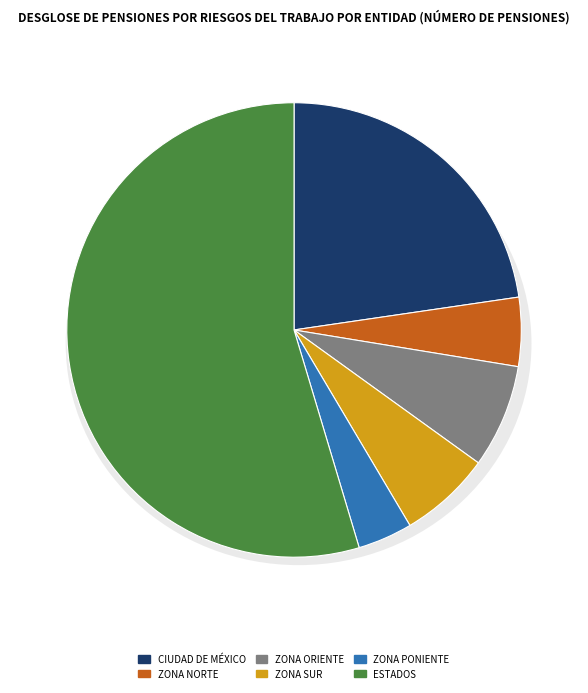

What is the change in value from Zona Sur to Estados?

+14740